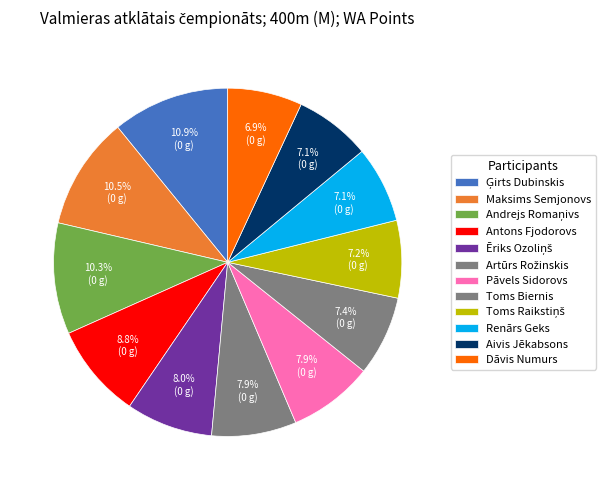

Count the number of slices in the pie.

12